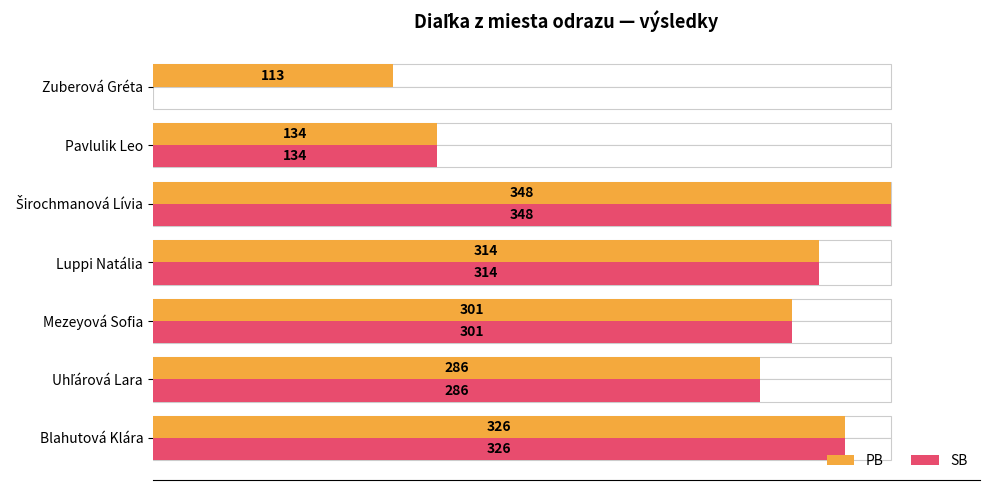

What is the value of the SB bar at the 1st from the left?

326